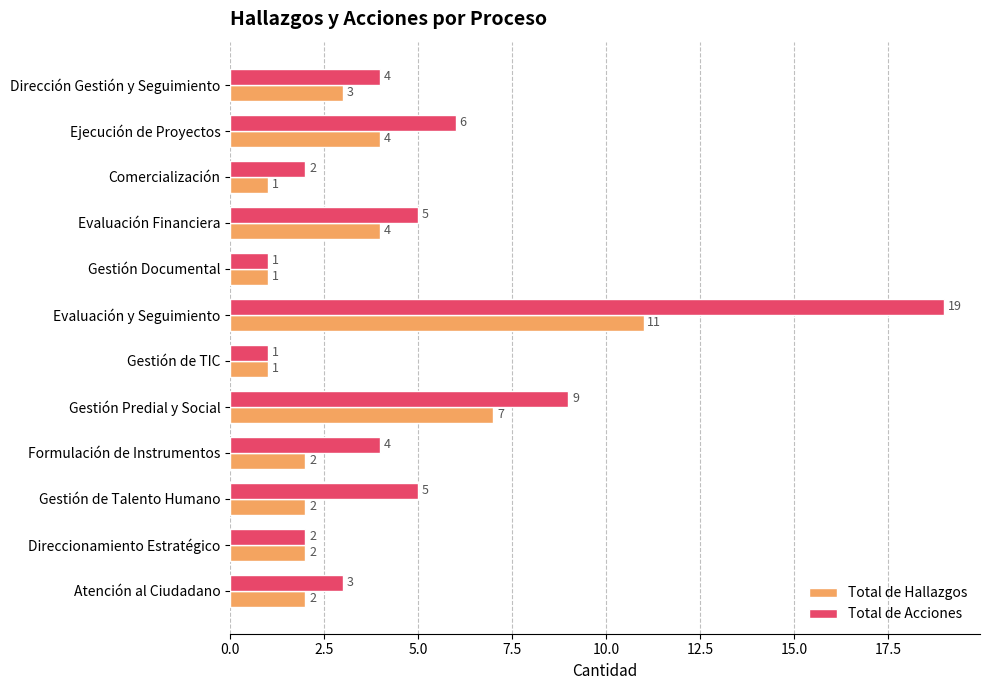

At which category is the sum across all series the highest?

Evaluación y Seguimiento